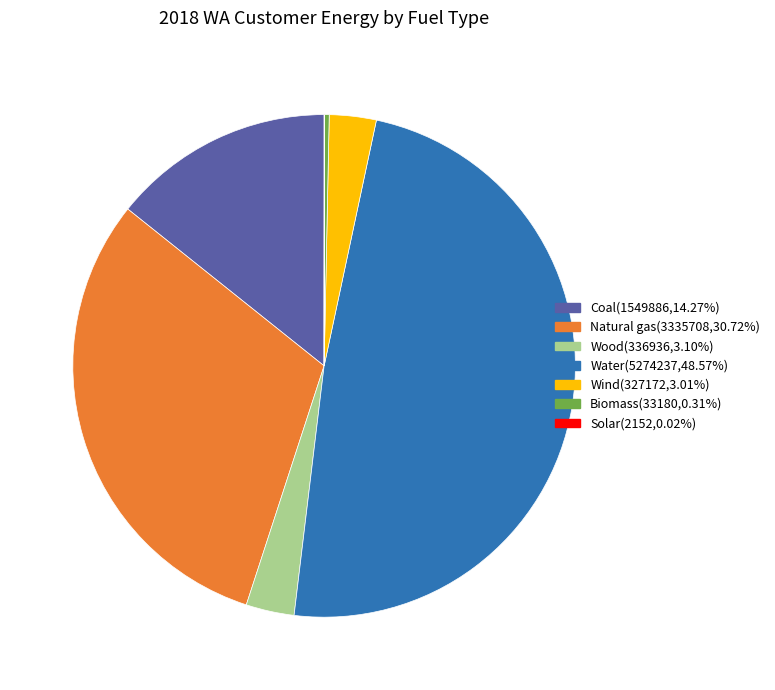

Is the sum of Biomass and Coal greater than half?

No